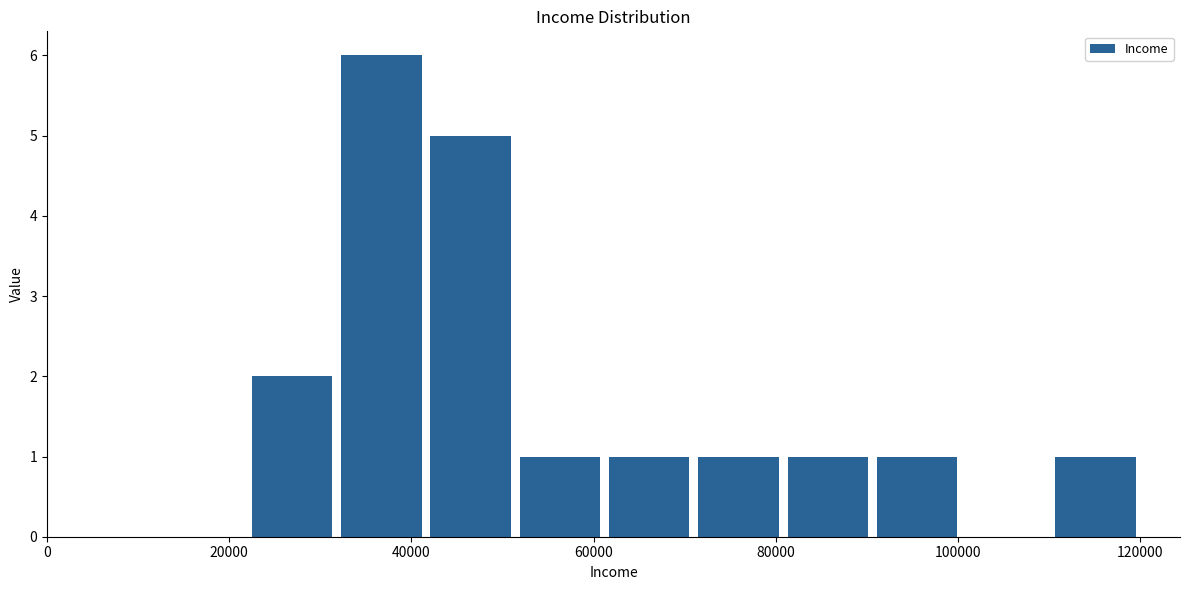

Over which range of the x-axis is the bar tallest?

31800 to 41600